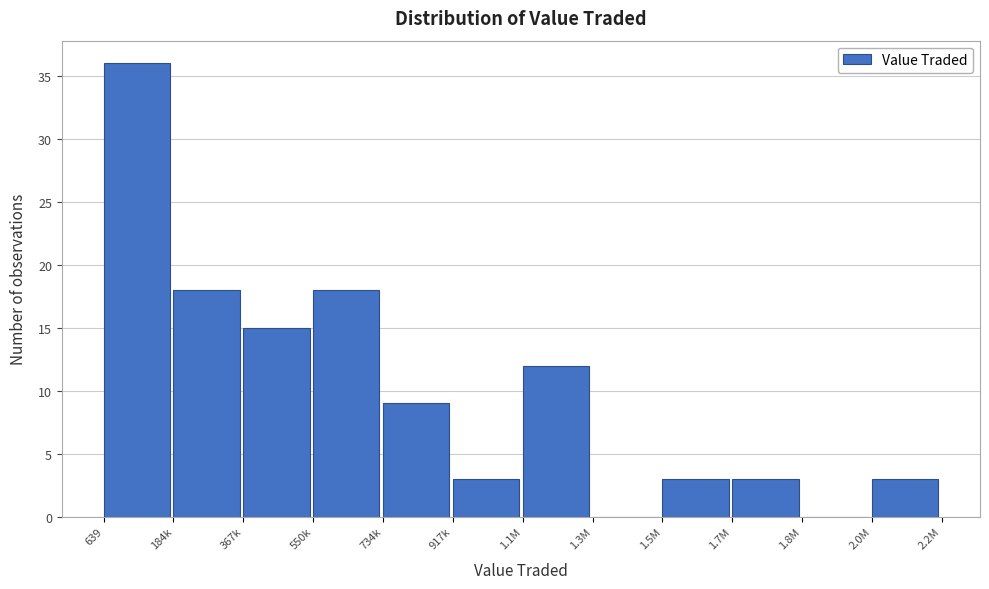

Reading right to left, list all the values displayed in this chart.

2.0M=3	1.8M=0	1.7M=3	1.5M=3	1.3M=0	1.1M=12	917k=3	734k=9	550k=18	367k=15	184k=18	639=36